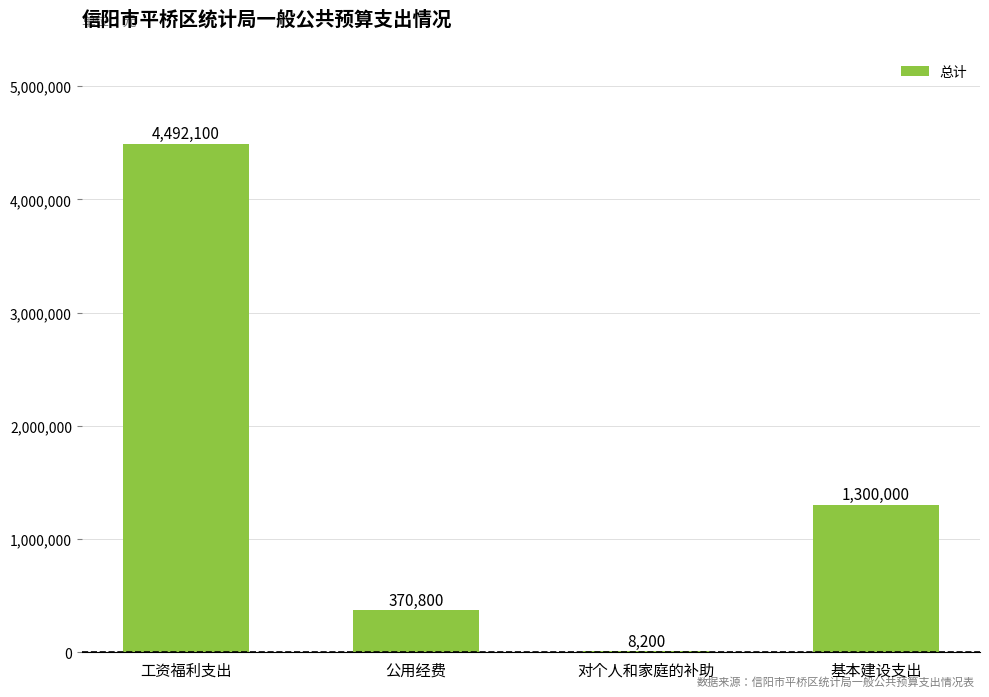

What is the sum of all values?

6171100